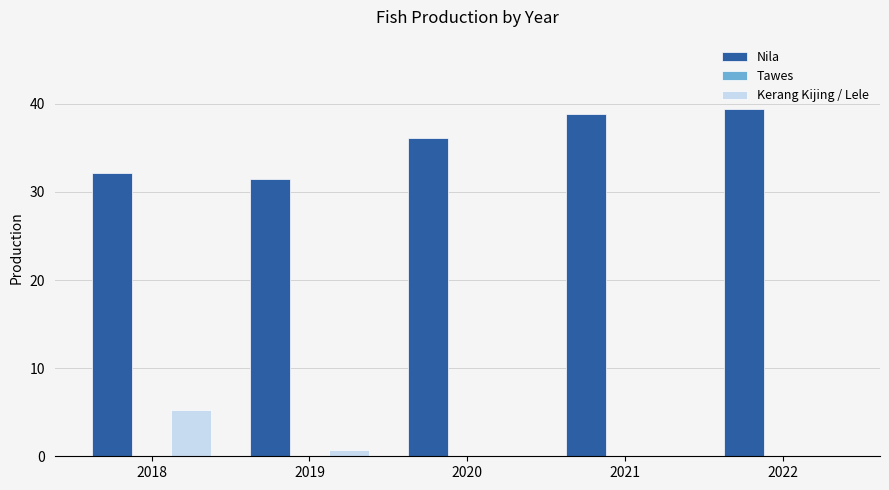

Which series has the largest total across all categories?

Nila